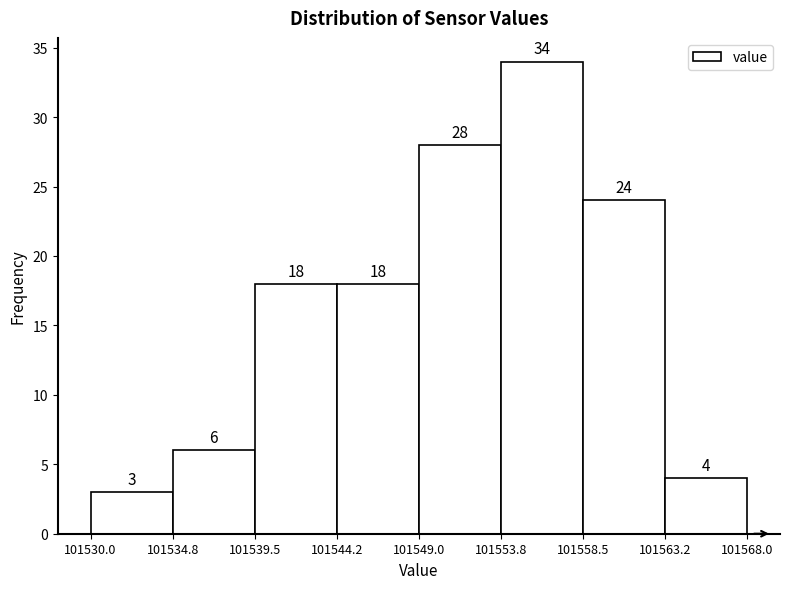

How tall is the bar that spans 101544.2 to 101549.0 on the x-axis?

18